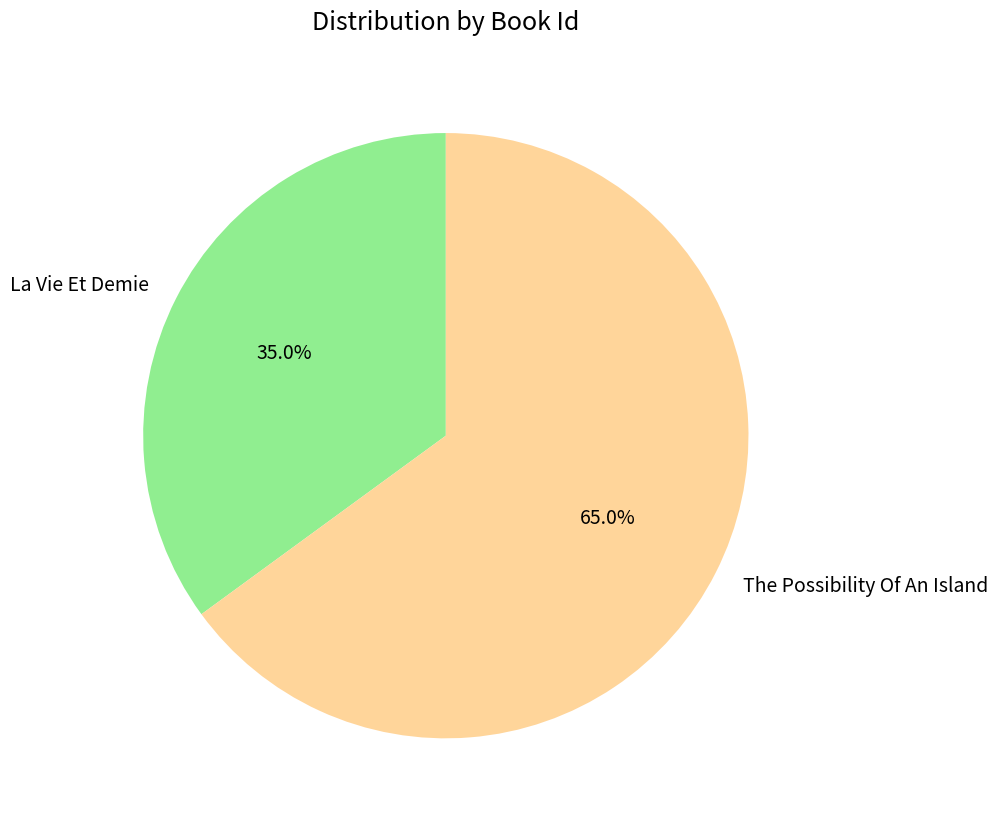

What is the ratio of the value at The Possibility Of An Island to the value at La Vie Et Demie?

1.9